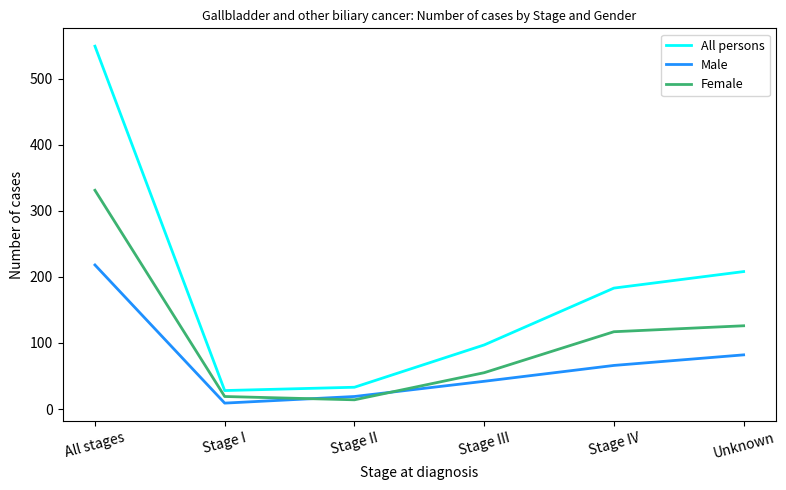

What are all the series names shown in the legend?

All persons, Male, Female